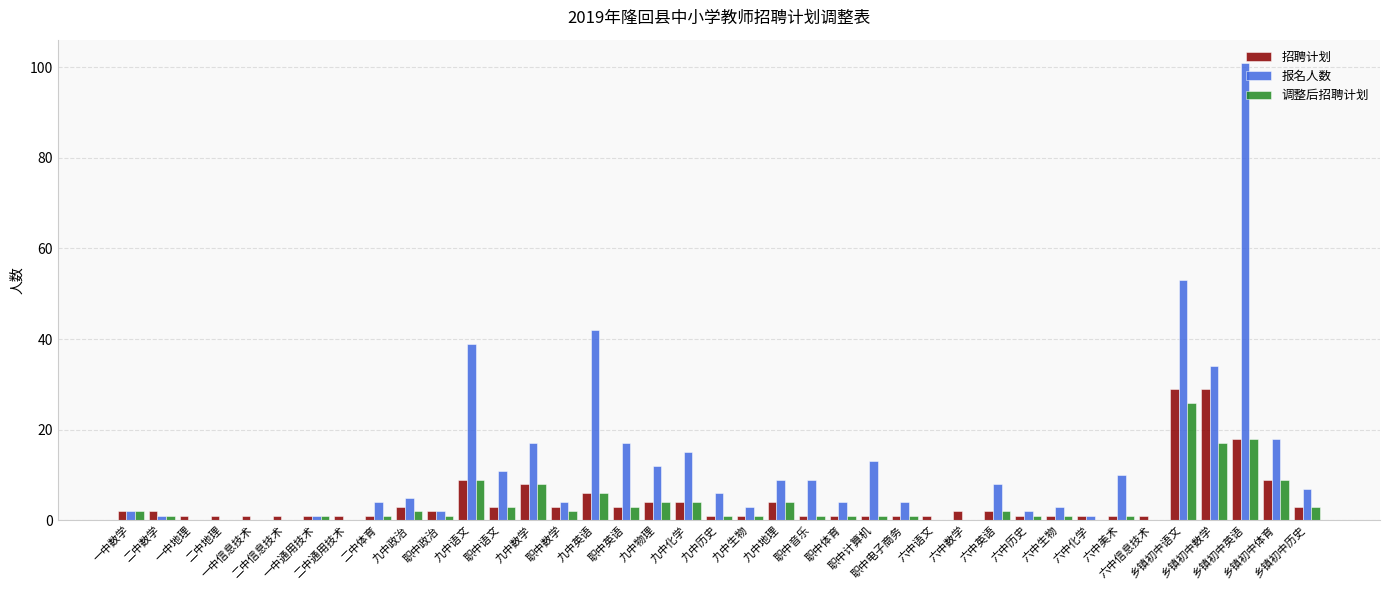

What is the sum of all 招聘计划 values?

164